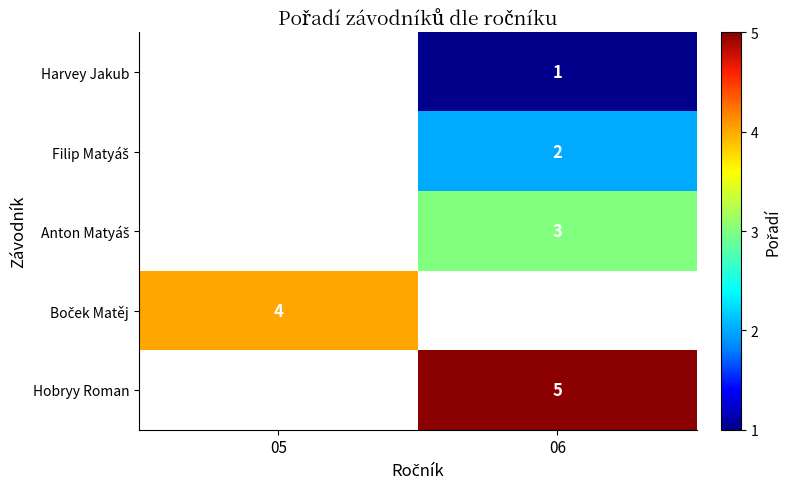

True or false: Hobryy Roman has a value of 3 at 06.

False